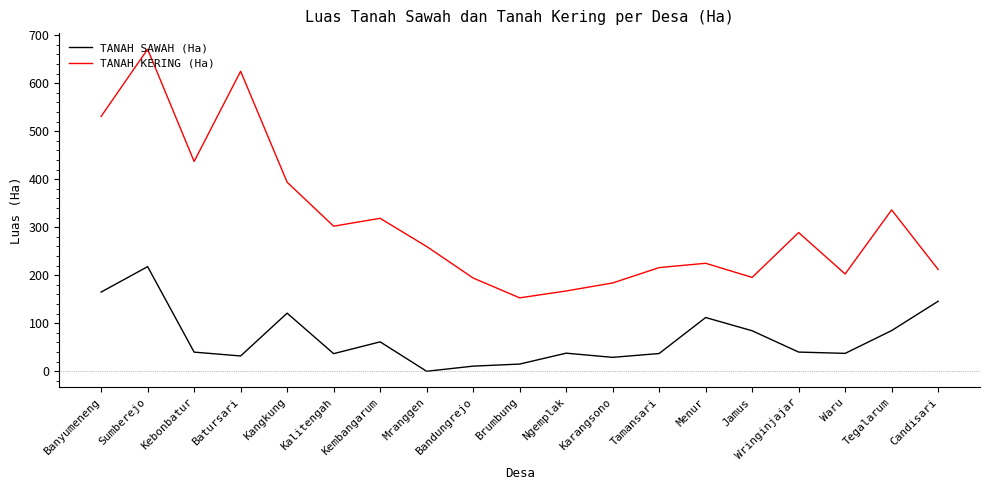

At which category is the sum across all series the highest?

Sumberejo